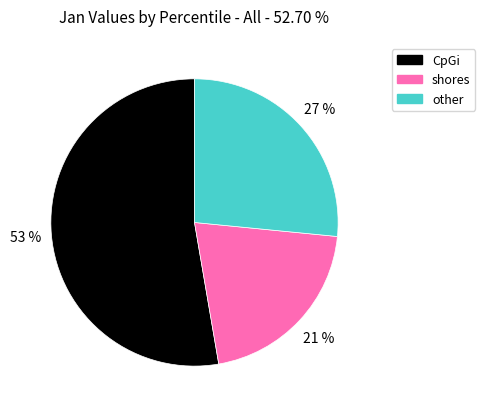

To the nearest percent, what is the average slice percentage?

33%